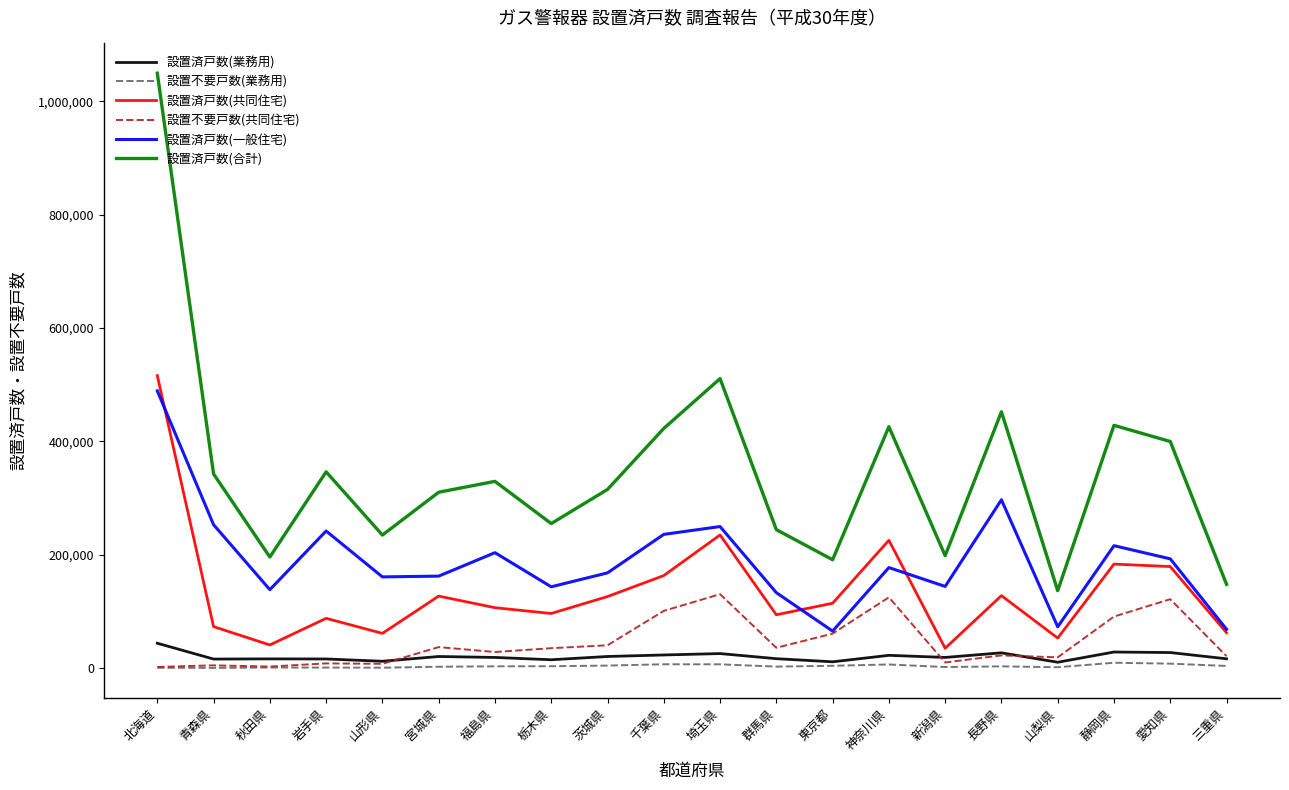

What is the difference between the 設置済戸数(一般住宅) values at 茨城県 and 静岡県?

47977